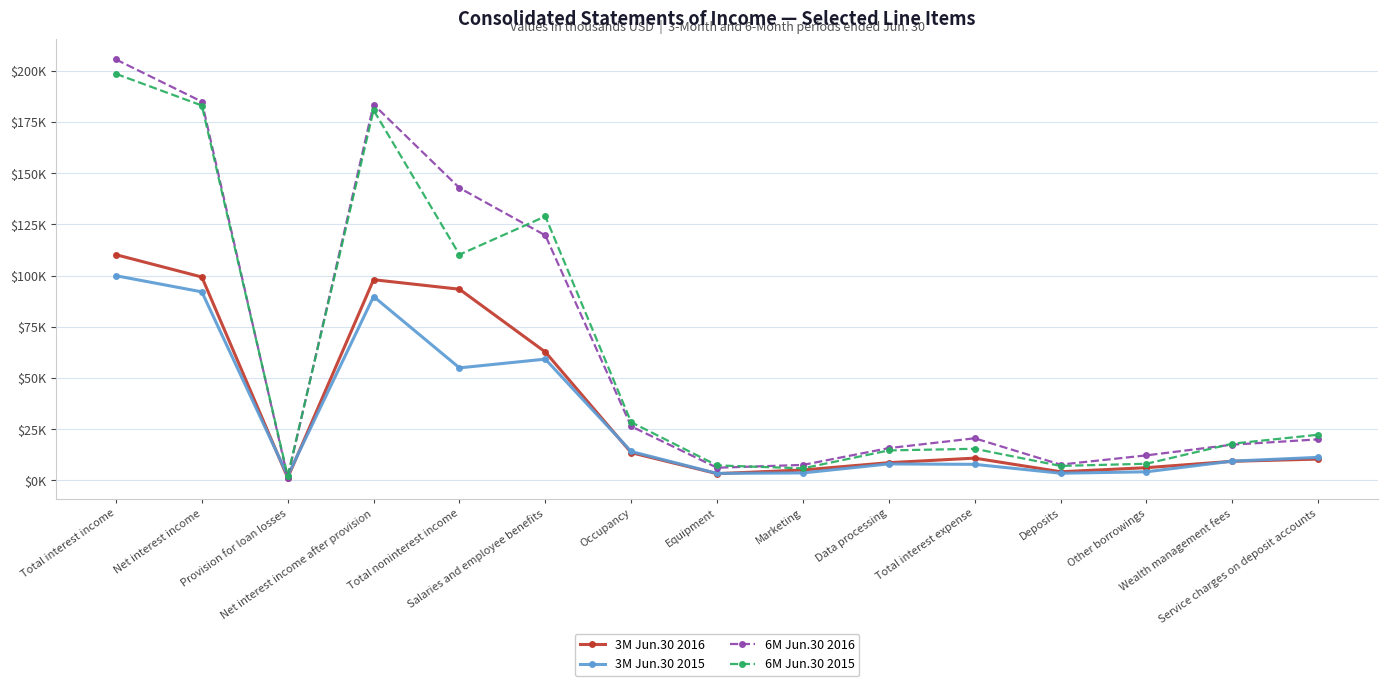

What are all the series names shown in the legend?

3M Jun.30 2016, 3M Jun.30 2015, 6M Jun.30 2016, 6M Jun.30 2015